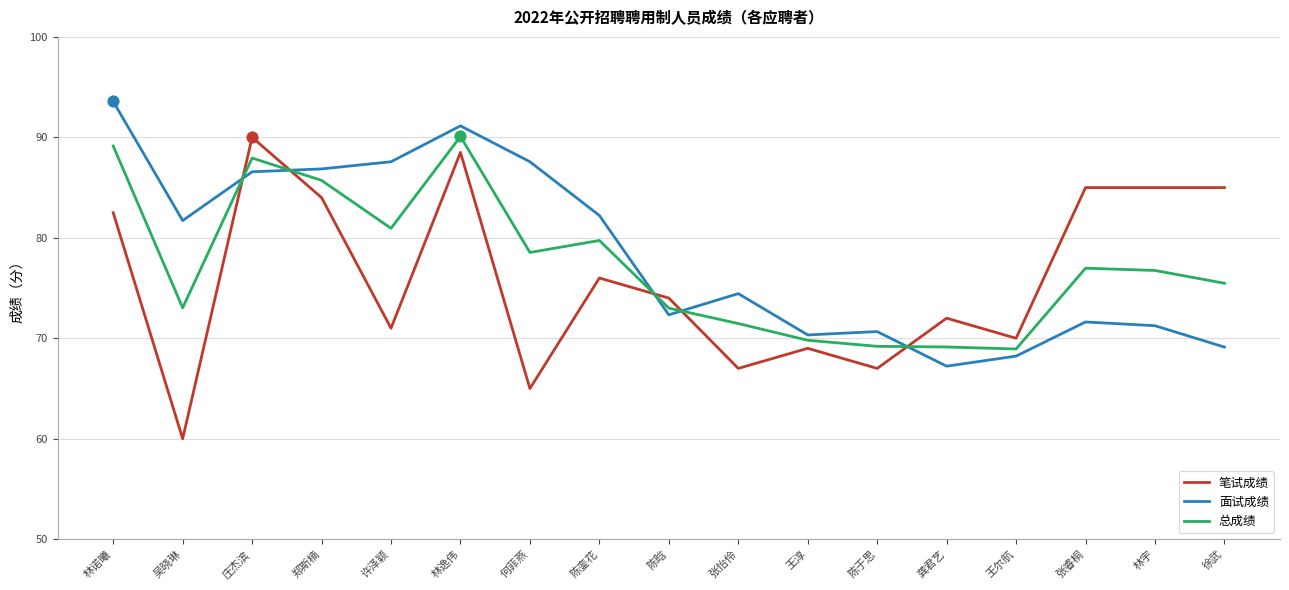

At which category is the sum across all series the highest?

林逸伟